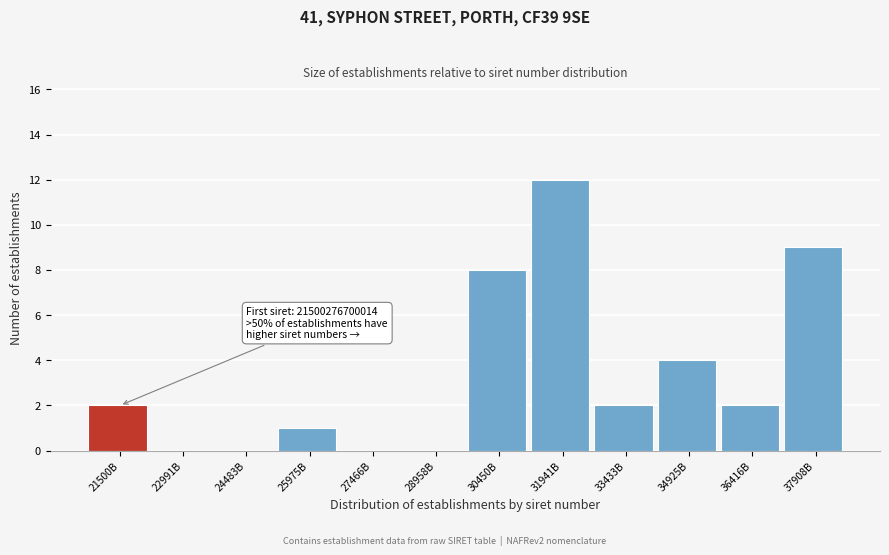

Reading left to right, list all the values displayed in this chart.

21500B=2	22991B=0	24483B=0	25975B=1	27466B=0	28958B=0	30450B=8	31941B=12	33433B=2	34925B=4	36416B=2	37908B=9